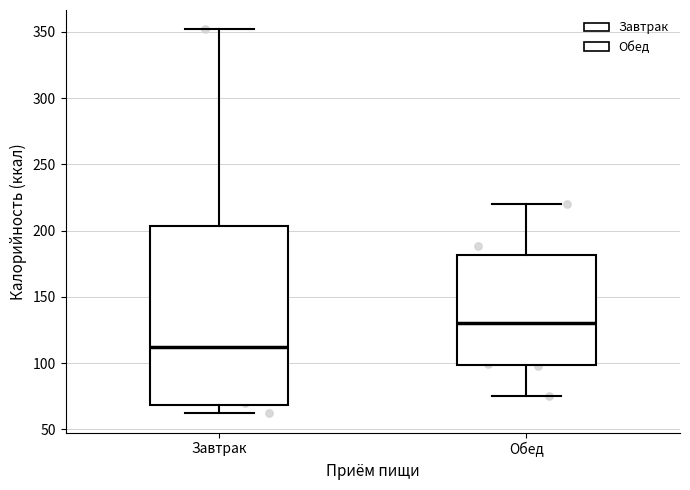

Comparing the boxes themselves (not the whiskers), which one is the tallest?

Завтрак